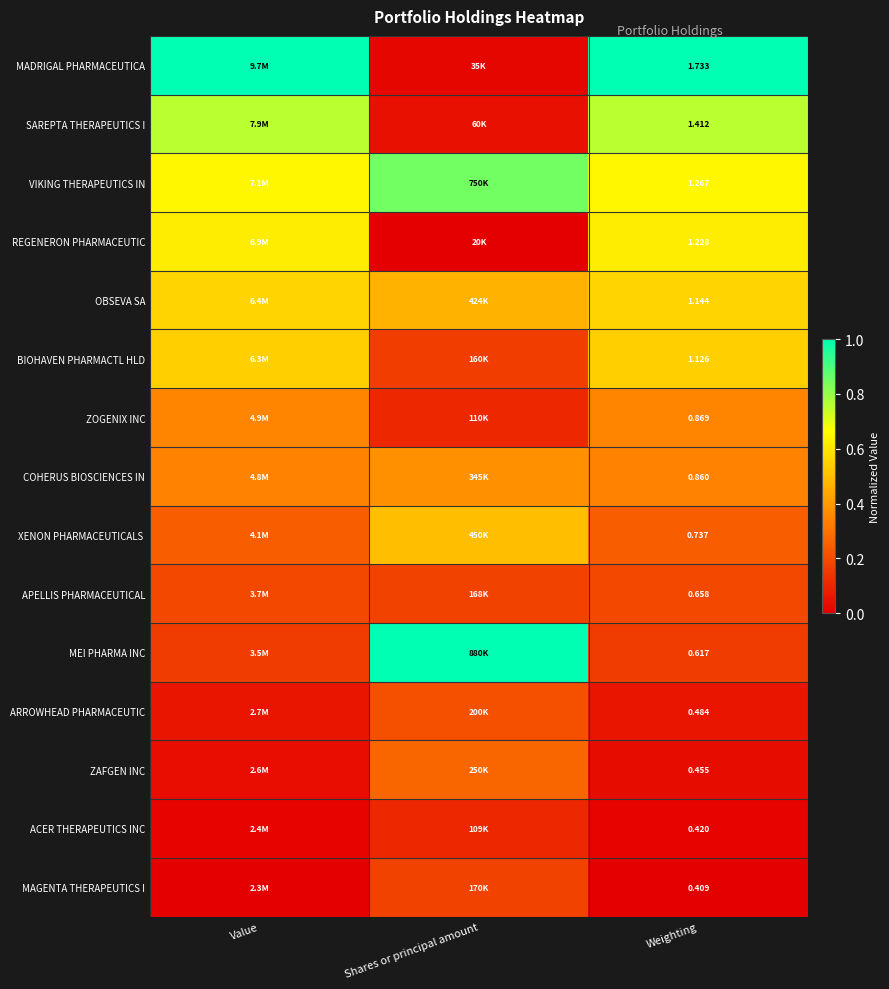

How many data points does each series have?

3